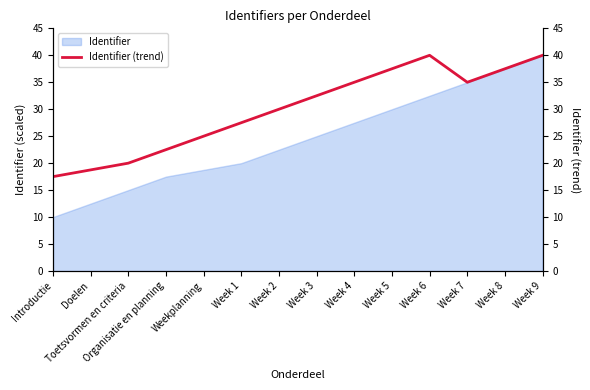

True or false: the data shows 37.5 at Week 5.

True